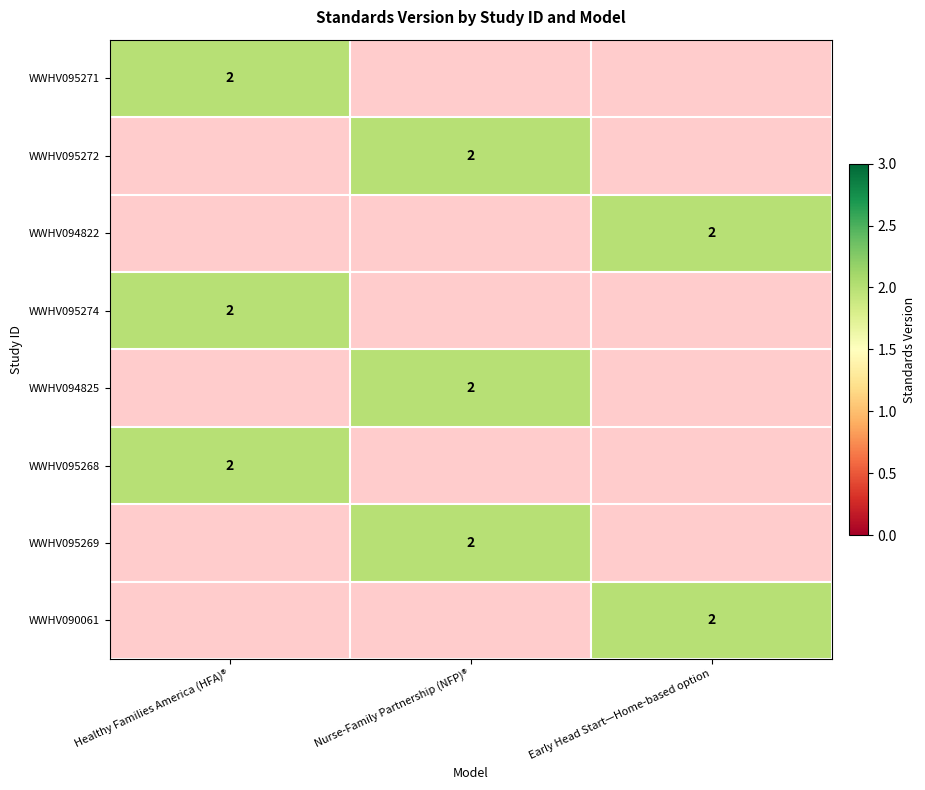

The WWHV090061 series shows 1 at Early Head Start—Home-based option. True or false?

False